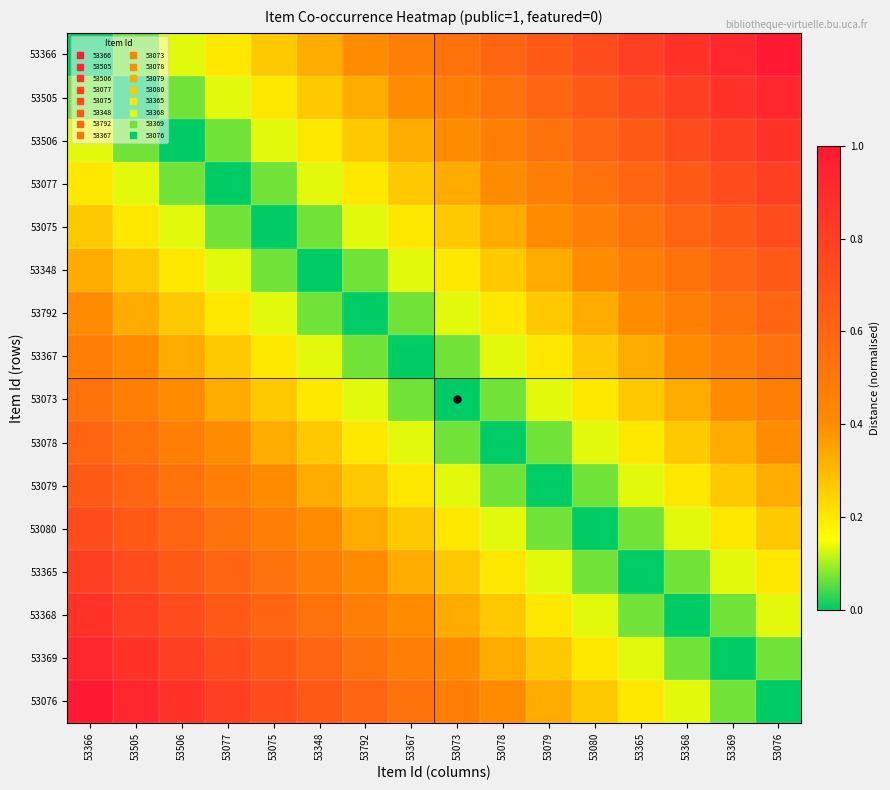

Count the number of data series in this chart.

16